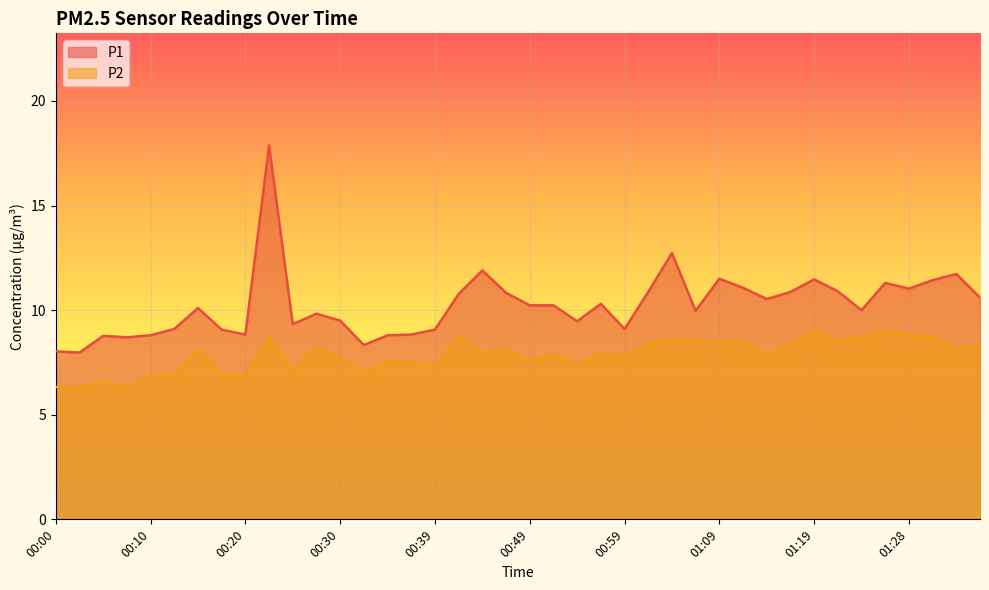

Reading right to left, transcribe all the data shown in this chart.

P1: 10.6	11.7	11.4	11.0	11.3	10.0	10.9	11.5	10.9	10.5	11.1	11.5	10.0	12.7	10.9	9.1	10.3	9.5	10.2	10.2	10.8	11.9	10.8	9.1	8.8	8.8	8.3	9.5	9.8	9.3	17.9	8.8	9.1	10.1	9.1	8.8	8.7	8.8	8.0	8.0
P2: 8.3	8.2	8.7	8.8	9.0	8.7	8.5	9.0	8.4	7.9	8.5	8.5	8.5	8.6	8.4	7.8	7.9	7.4	7.9	7.6	8.1	8.0	8.8	7.3	7.5	7.6	7.0	7.7	8.2	7.1	8.7	6.9	6.9	8.1	6.9	6.9	6.3	6.6	6.3	6.3